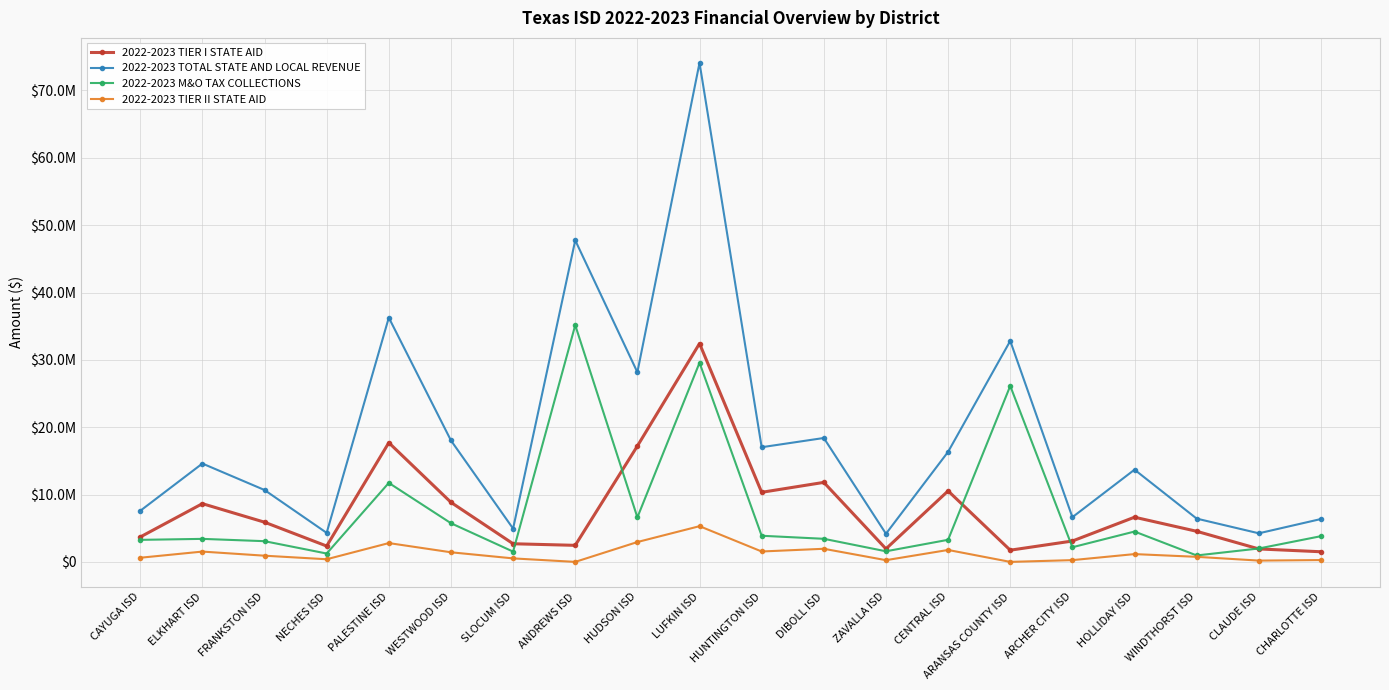

True or false: 2022-2023 M&O TAX COLLECTIONS and 2022-2023 TIER II STATE AID intersect in this chart.

False